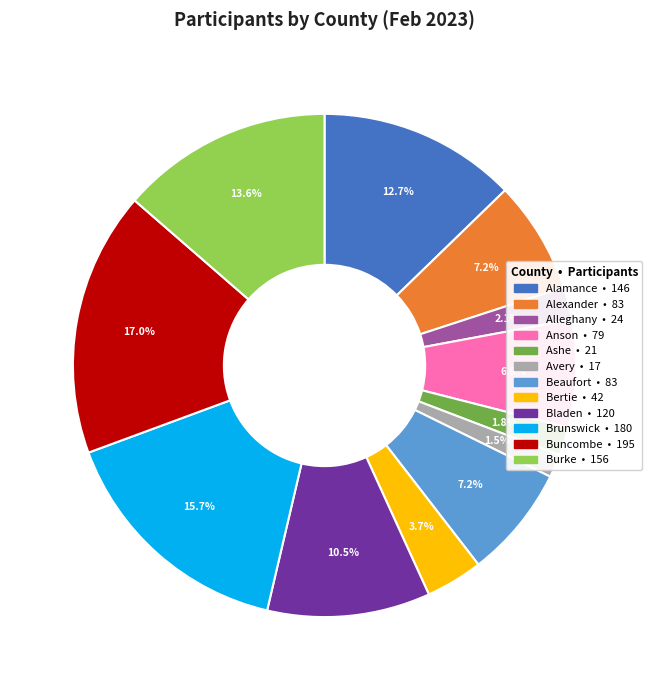

To the nearest percent, what is the difference between the largest and smallest slice percentages?

16%